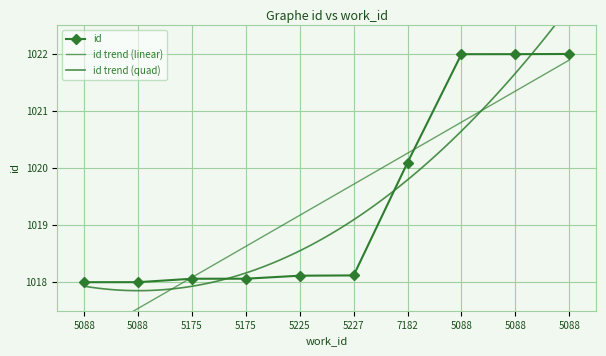

Reading right to left, extract all data points from this chart.

1022.0	1022.0	1022.0	1020.1	1018.1	1018.1	1018.1	1018.1	1018.0	1018.0